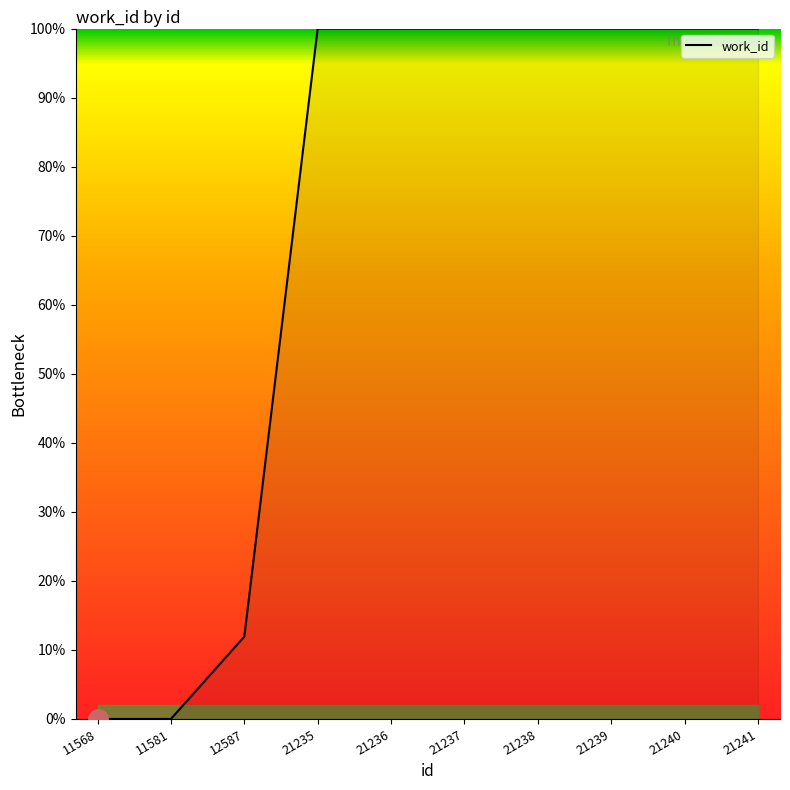

Does the chart display data point markers on the line(s)?

No